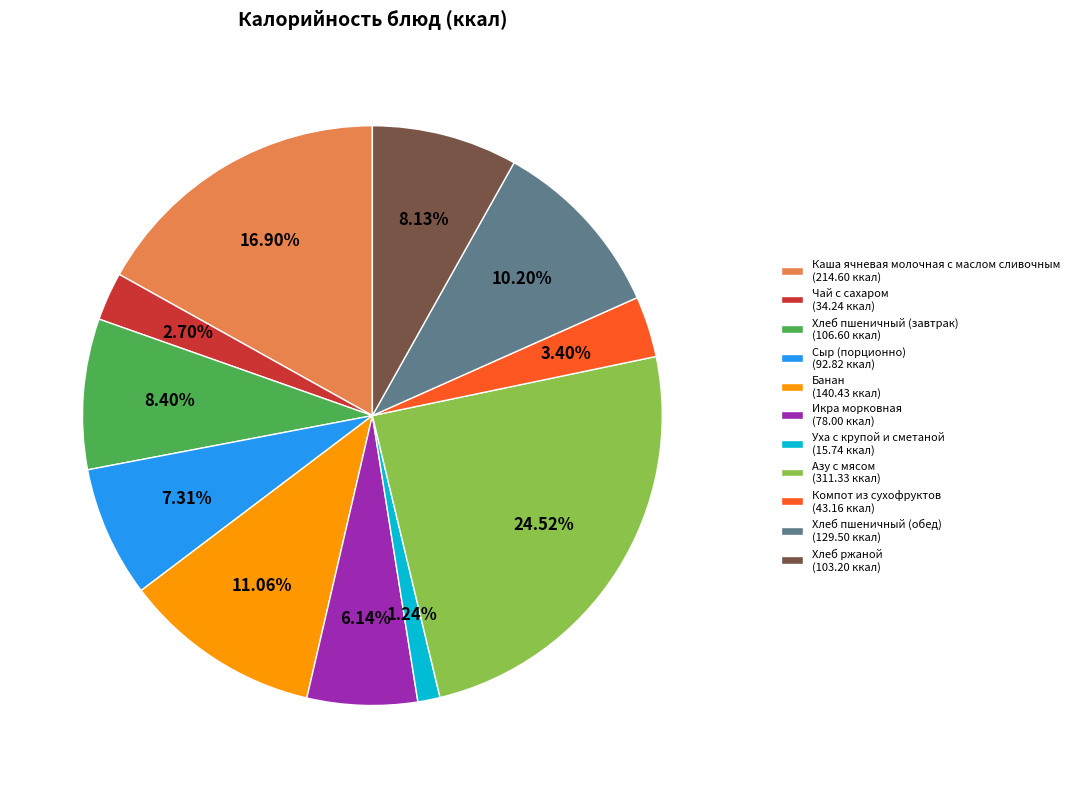

To the nearest percent, what portion does Азу с мясом represent?

25%